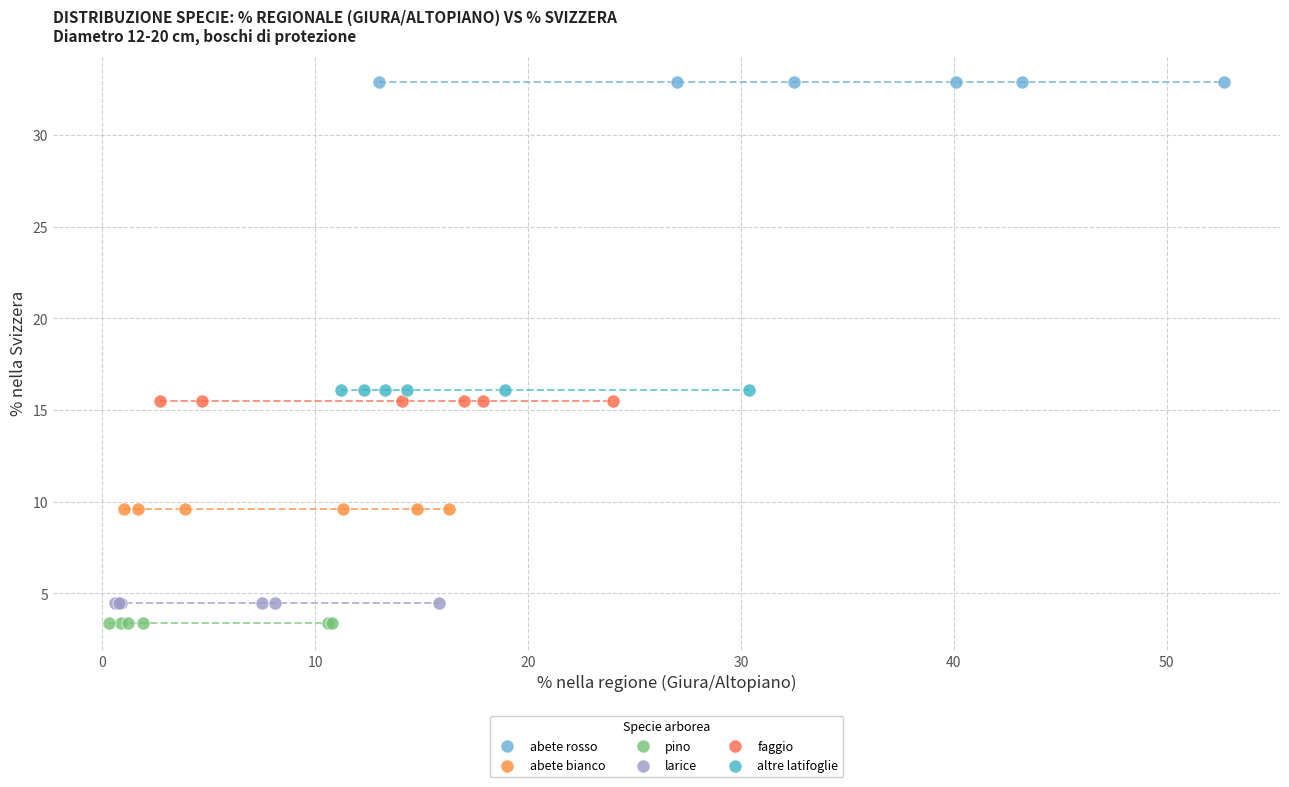

Which series reaches the minimum Y coordinate?

pino